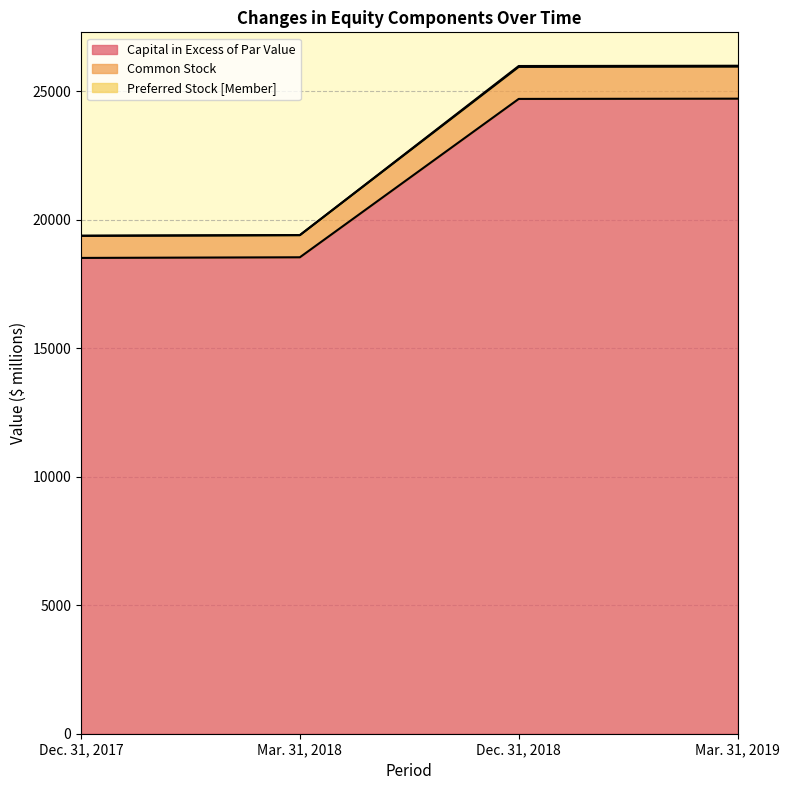

What is the difference between the maximum and minimum values in the Capital in Excess of Par Value series?

6195